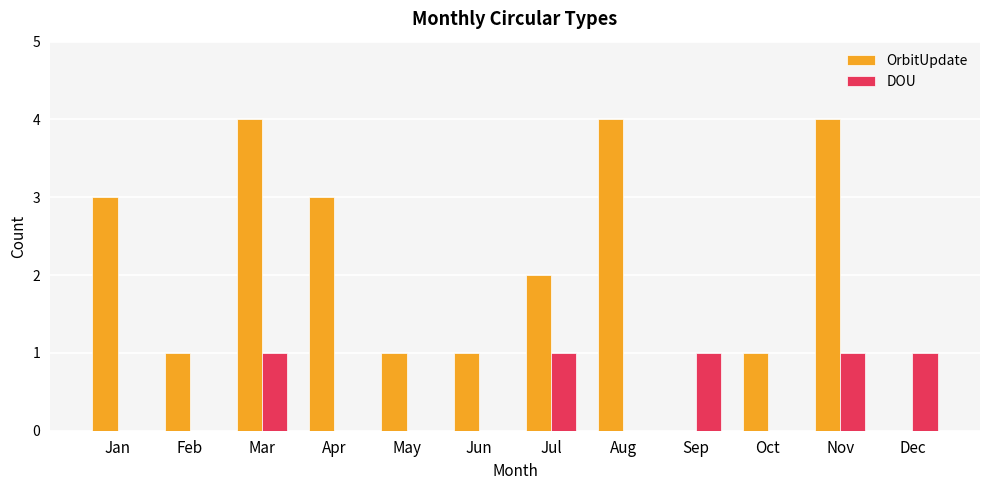

How many groups of bars are there?

12